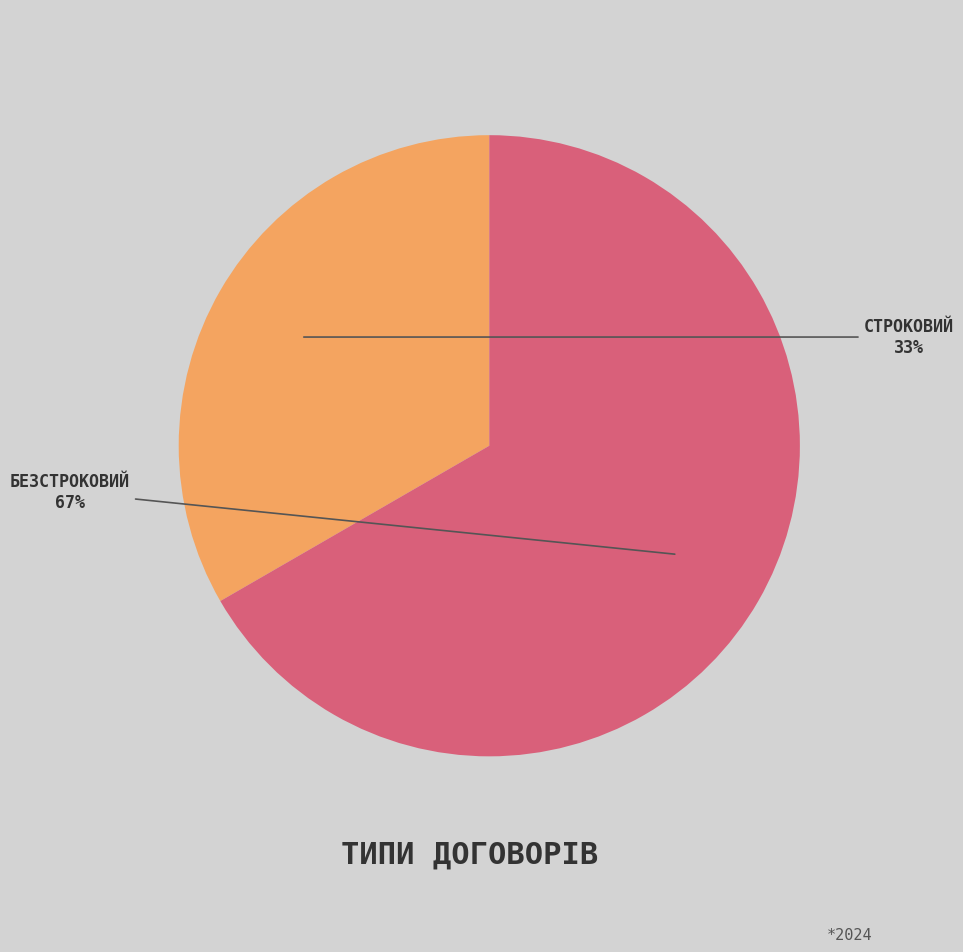

How many segments does this pie chart have?

2